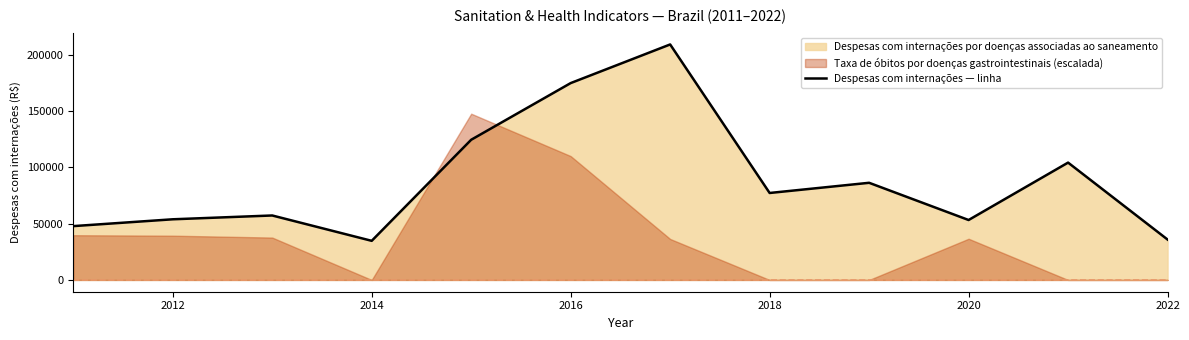

What is the difference between the maximum and minimum values?

174252.3